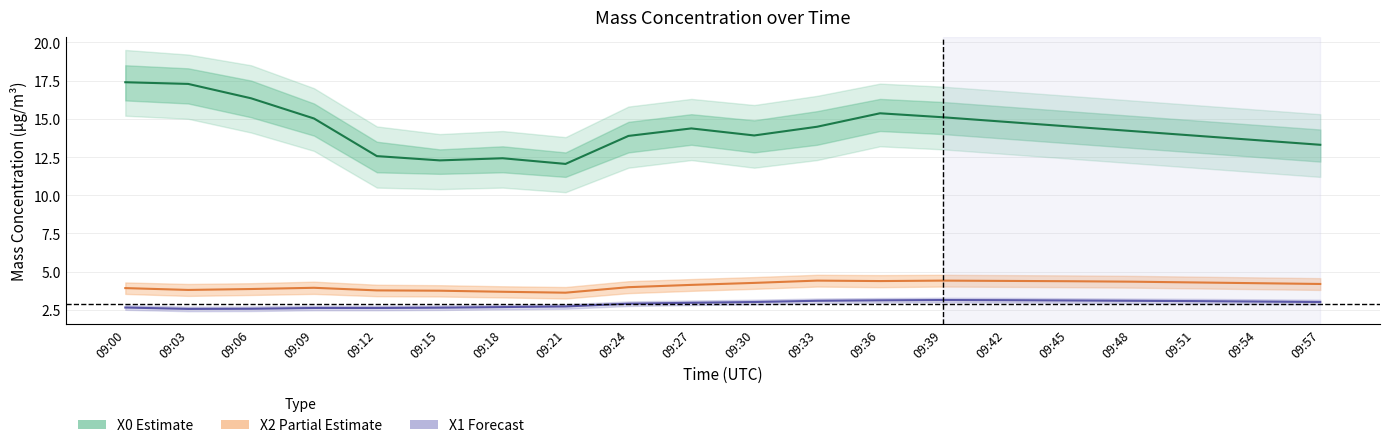

What is the value of the X0_M11 (Mass conc.) point at the 9th from the left?

13.9